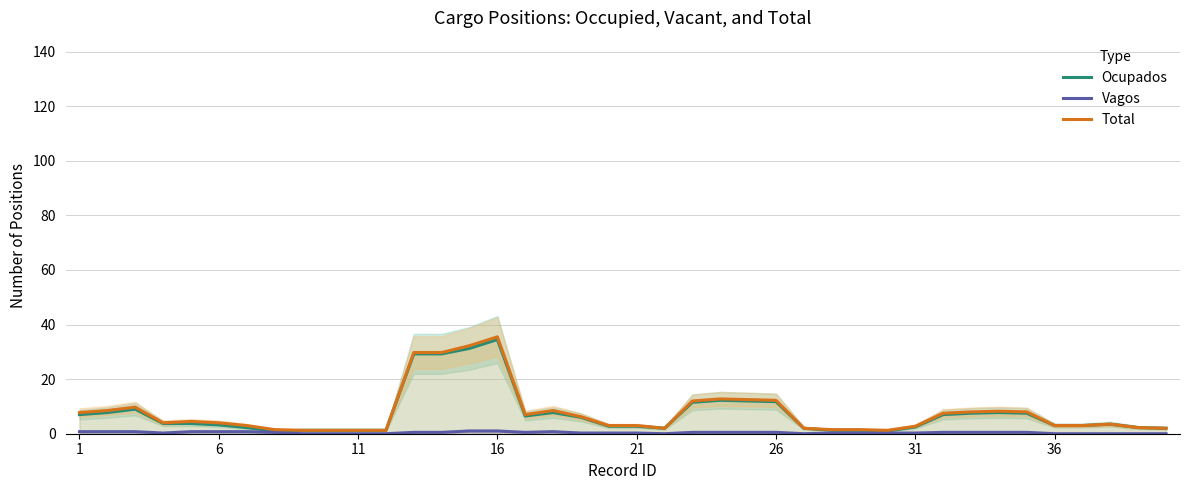

At which label does Vagos reach its peak?

14